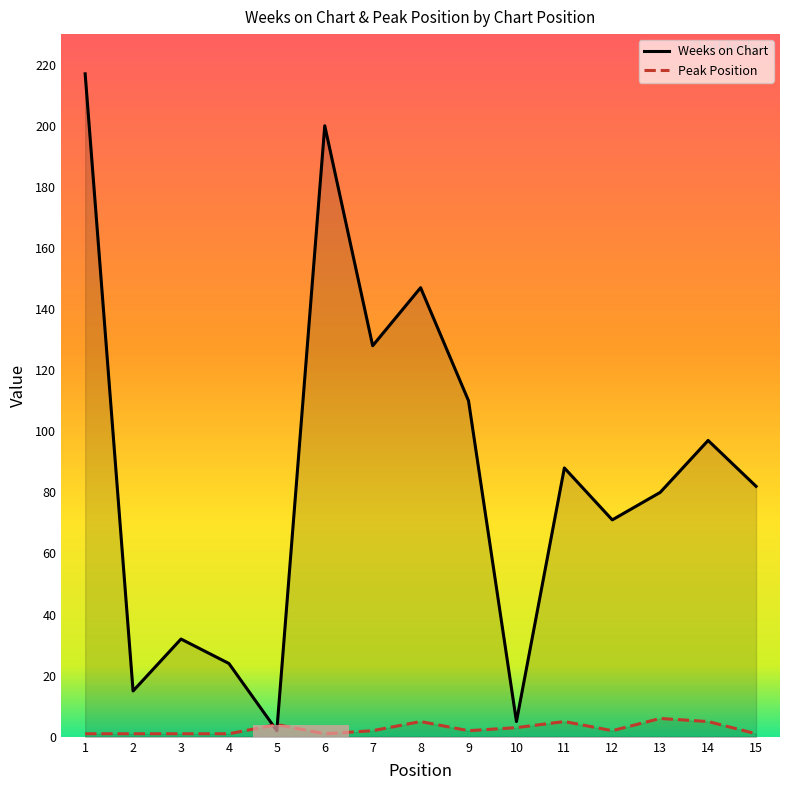

What is the difference between the maximum and second lowest values in the Peak Position series?

5